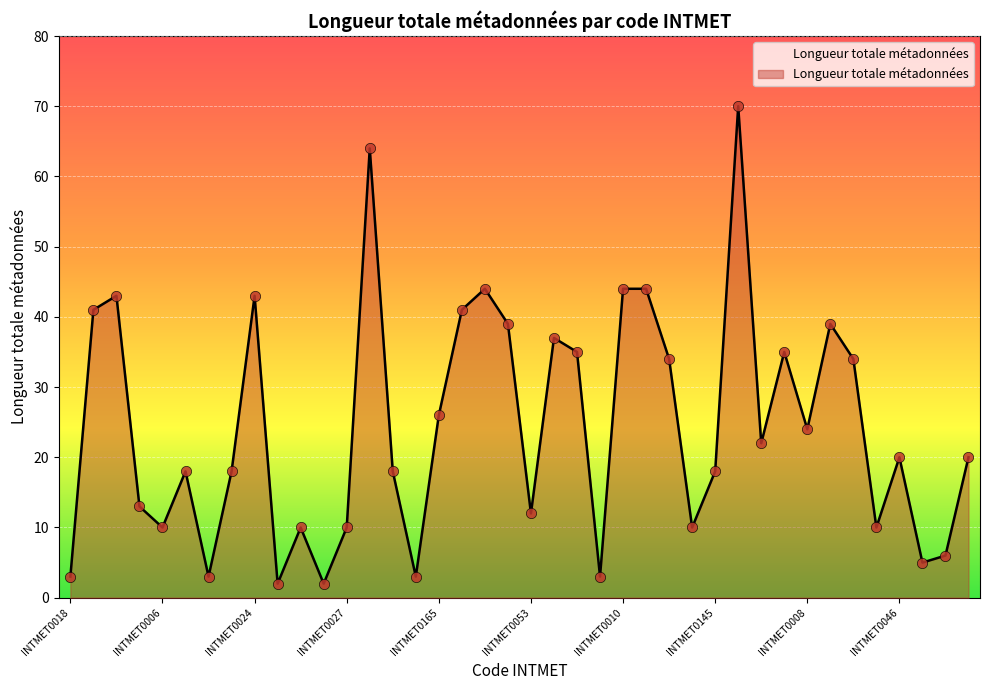

What is the maximum value shown in the chart?

70